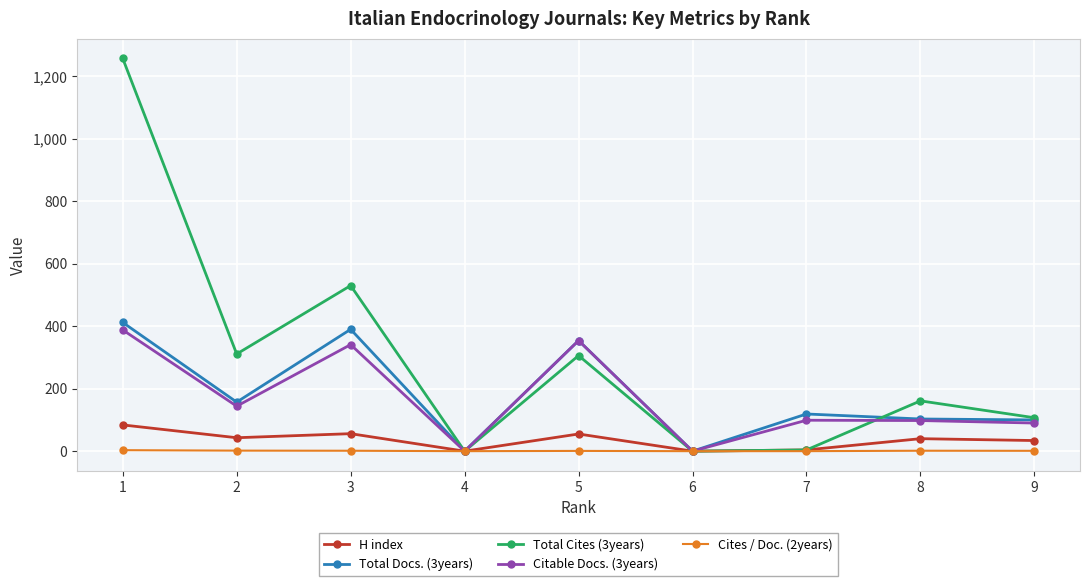

True or false: Total Docs. (3years) has more than 2 points higher than both neighbors.

True